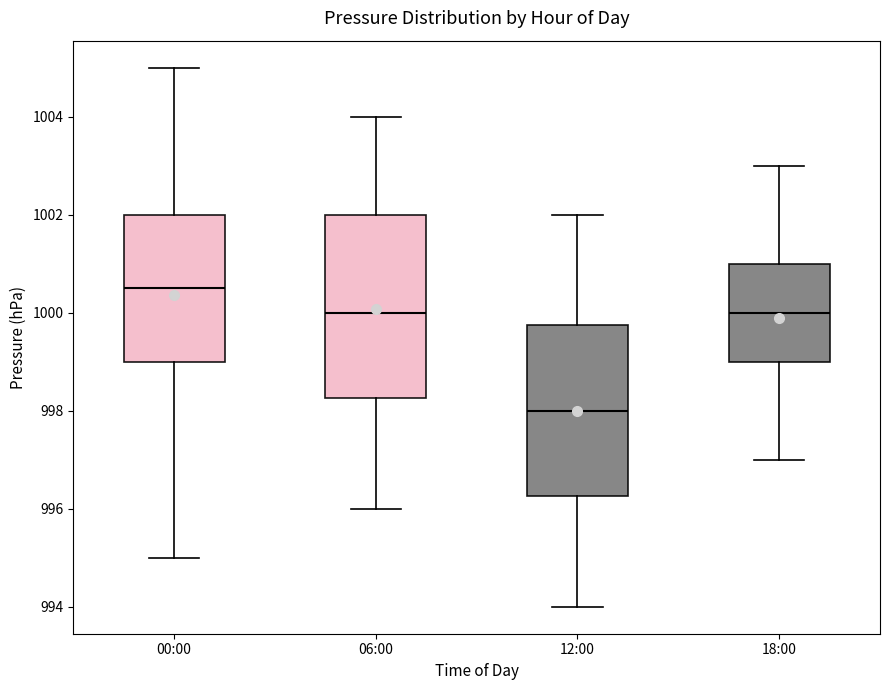

Which box is the tallest, from its lower edge to its upper edge?

06:00